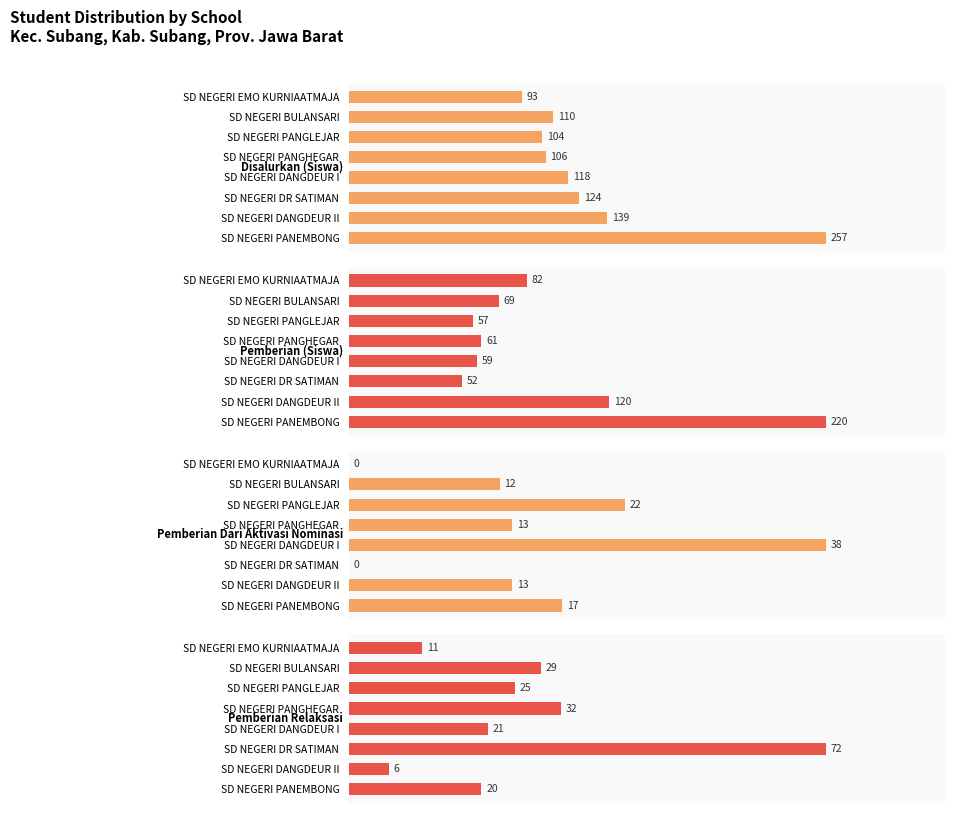

Rank the series by their maximum value, from highest to lowest.

Disalurkan (Siswa), Pemberian (Siswa), Pemberian Relaksasi, Pemberian Dari Aktivasi Nominasi